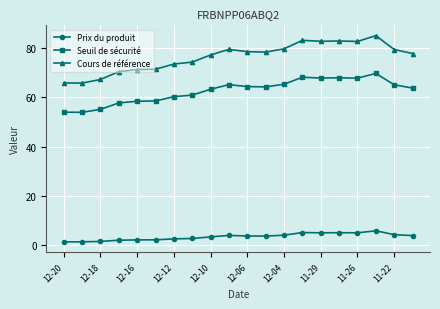

Which series has the largest range (max minus min)?

Cours de référence